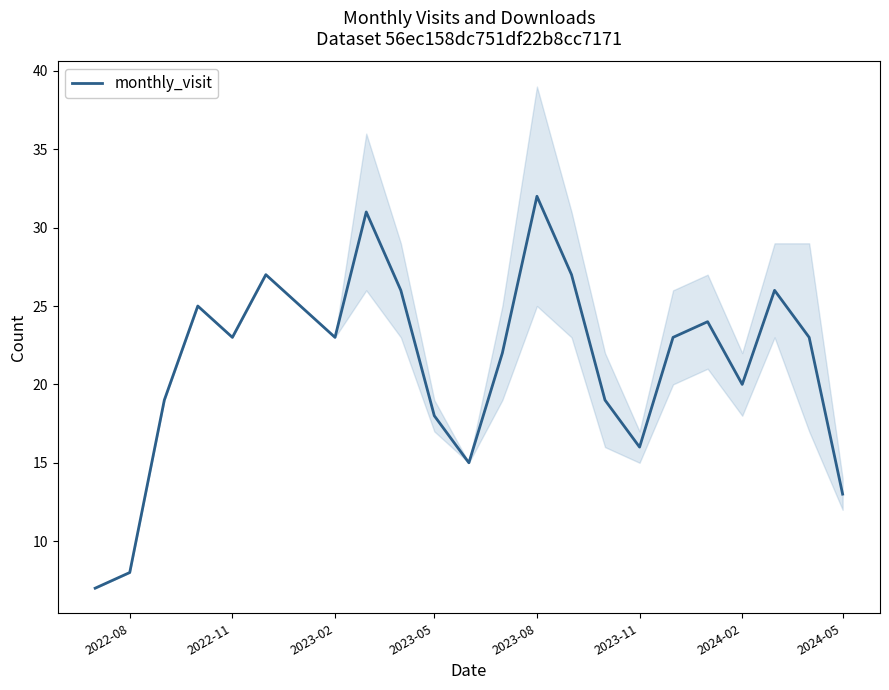

At which label does monthly_visit reach its peak?

2023-08